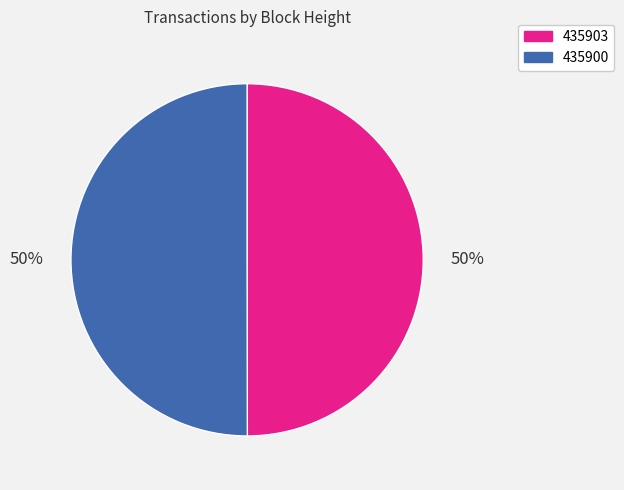

The 435900 slice represents 58% of the pie. True or false?

False